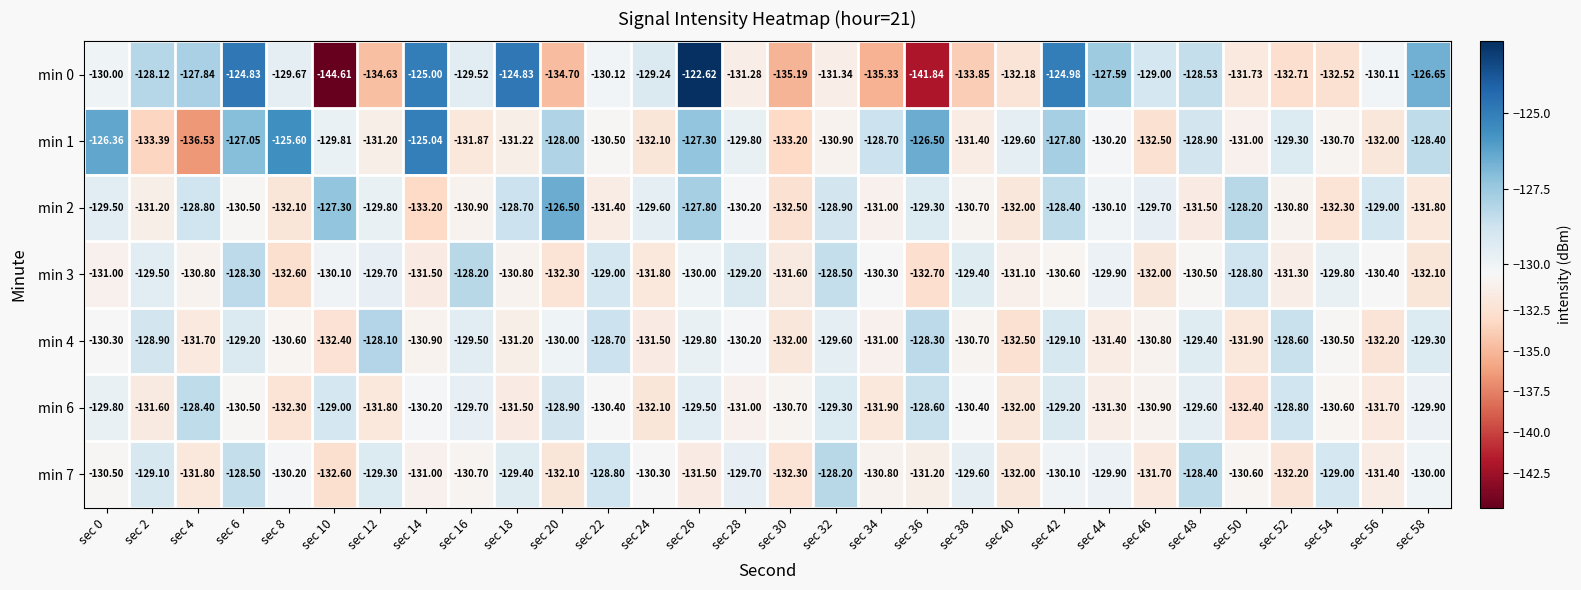

Is the value of min 4 at sec 16 greater than the value of min 6 at sec 16?

Yes